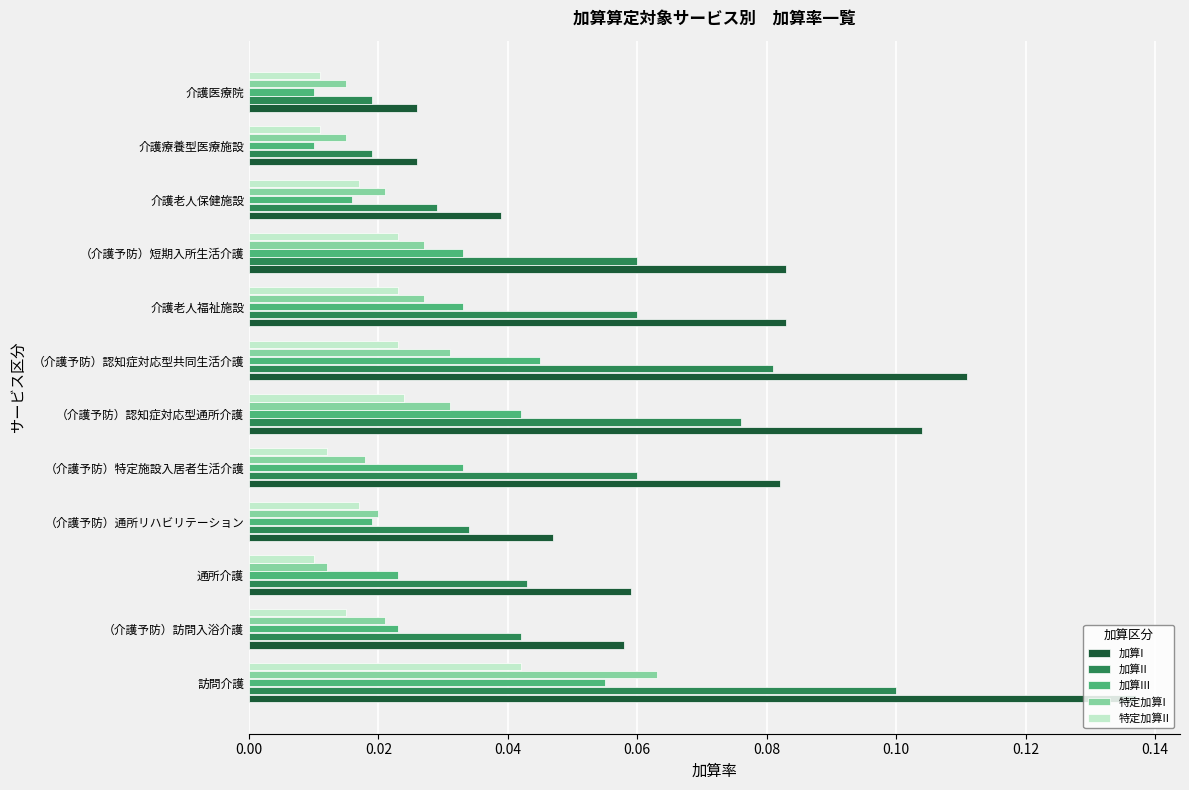

At how many categories does at least one series exceed 0?

12